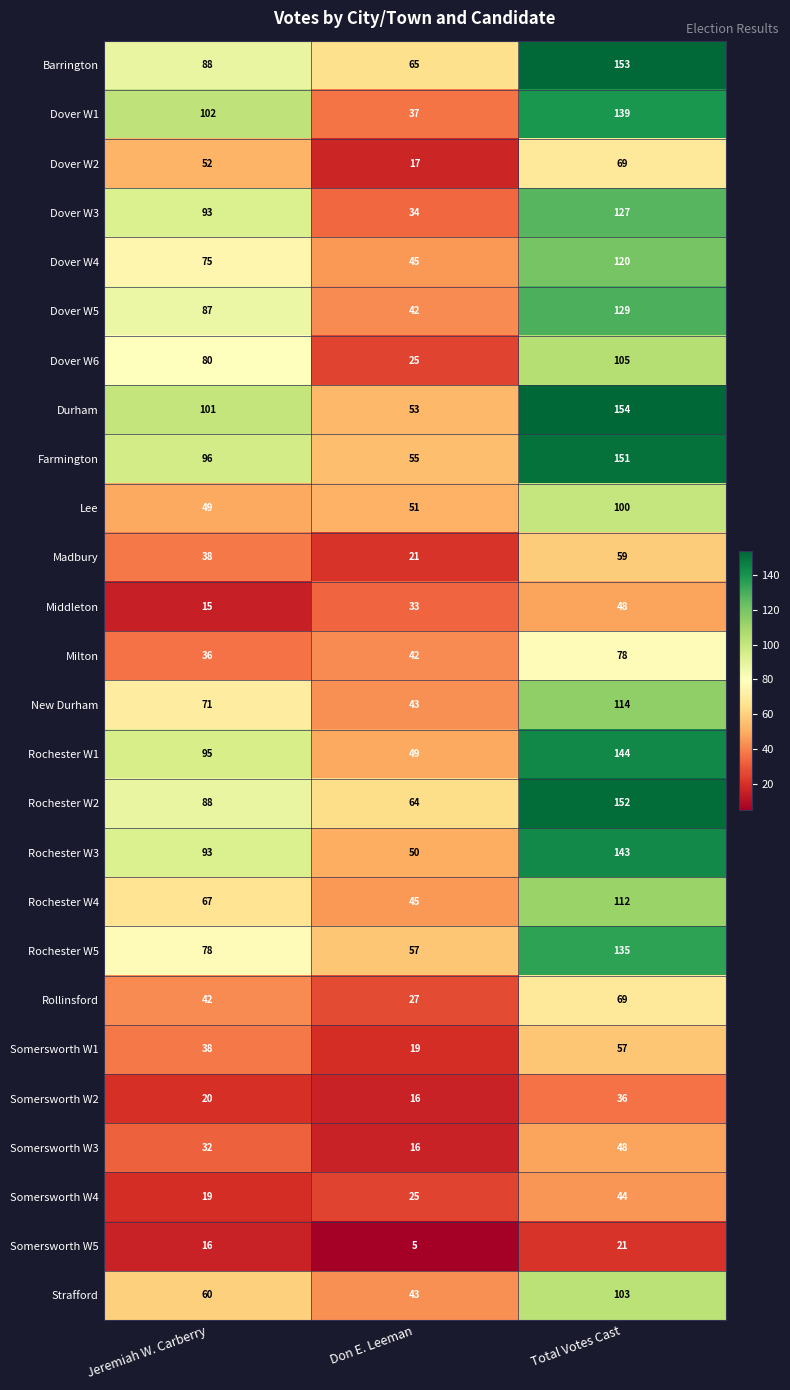

What is the difference between the highest and lowest values at Don E. Leeman?

60